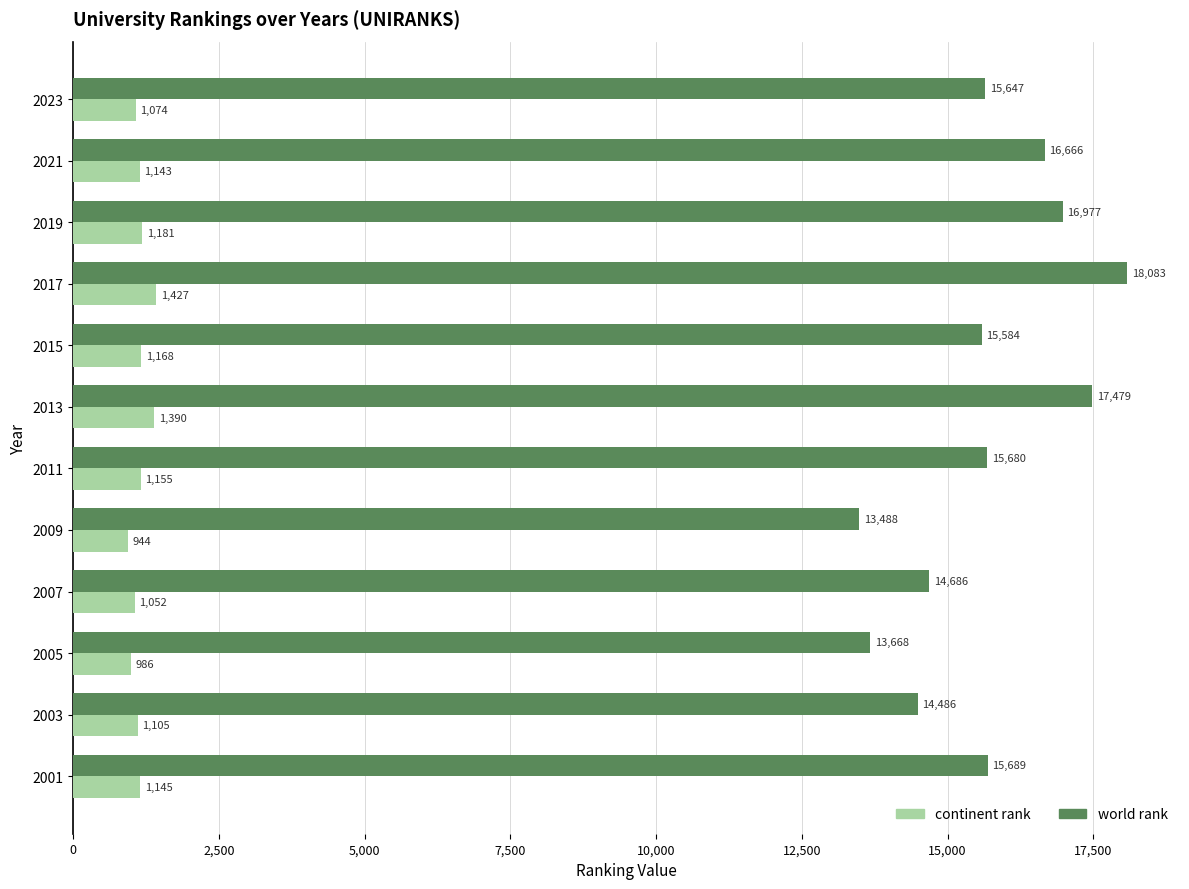

What is the lowest value of the world rank series?

13488